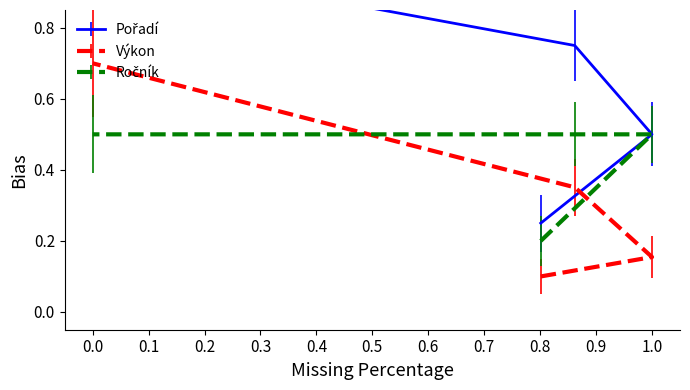

Is it true that Ročník equals 0.3 at 353?

False